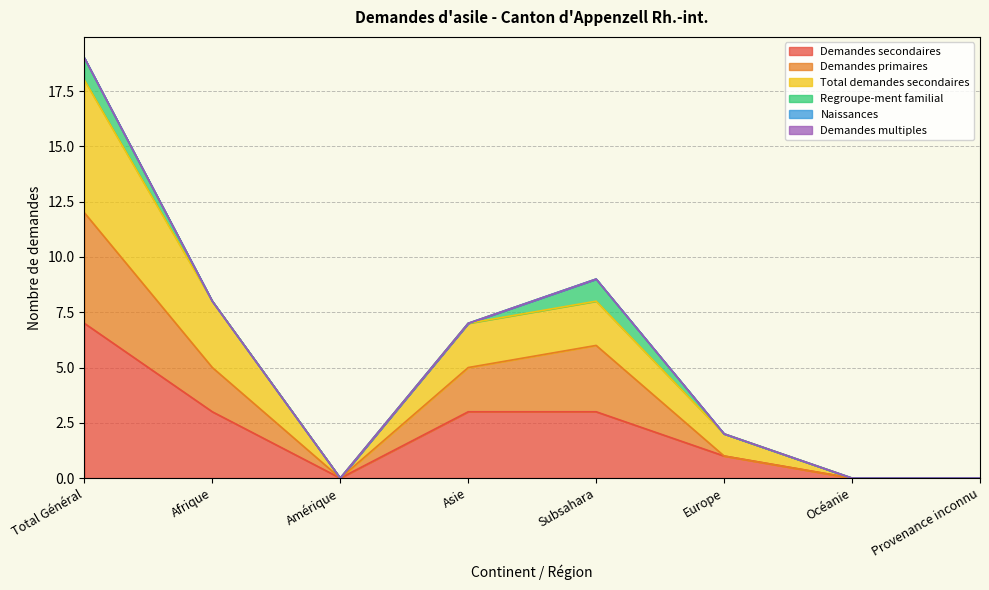

Is it true that Demandes primaires equals 0 at Amérique?

True